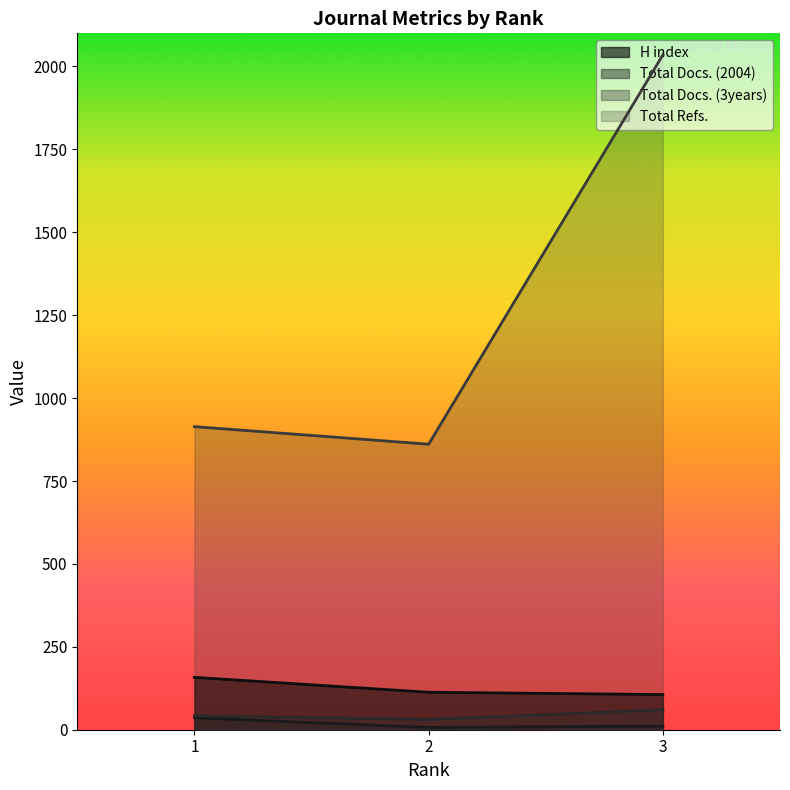

Rank the series by their maximum value, from highest to lowest.

Total Refs., H index, Total Docs. (3years), Total Docs. (2004)